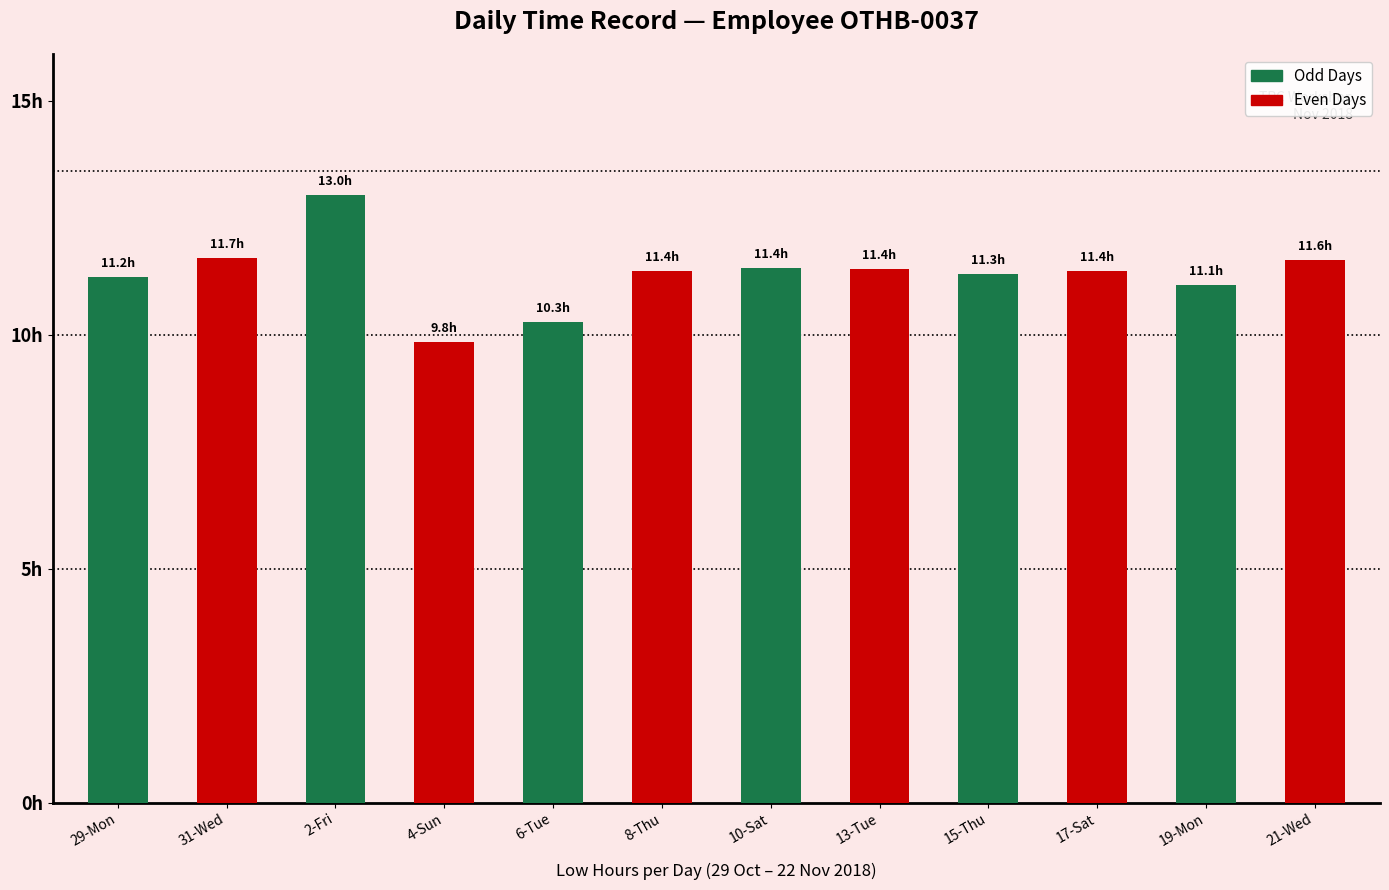

What is the label of the 12th bar from the left?

21-Wed